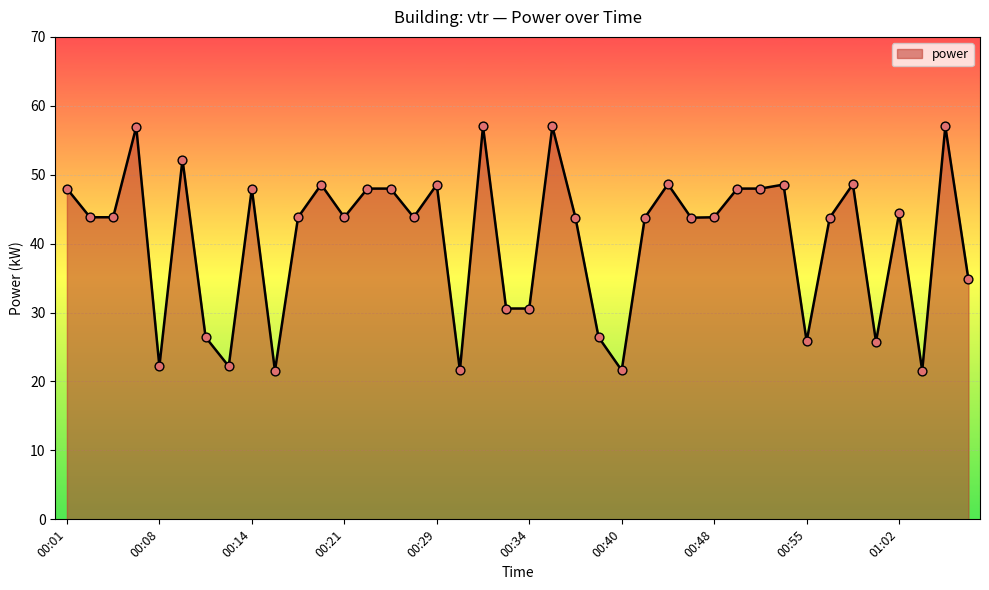

What is the greatest value displayed?

57.0